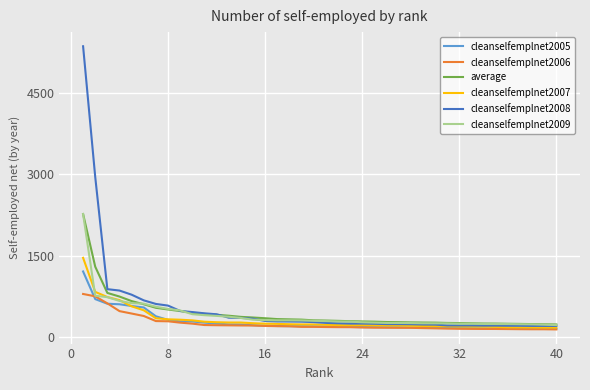

What is the smallest value displayed?

143.4